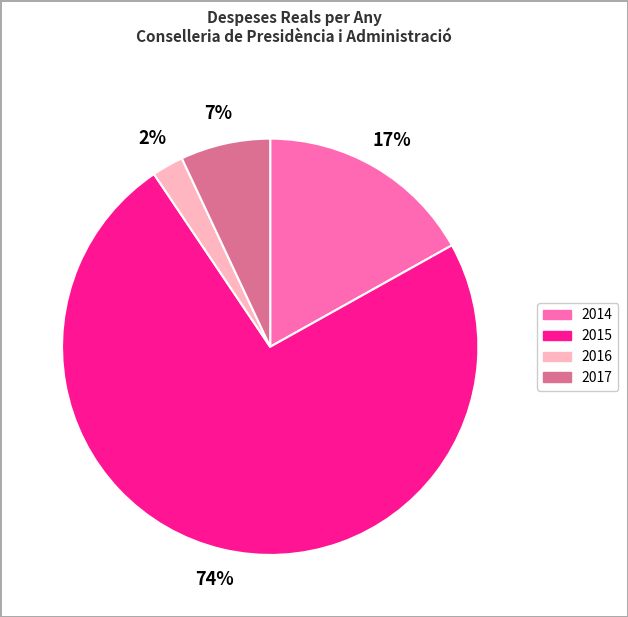

What is the largest slice in the pie chart?

2015